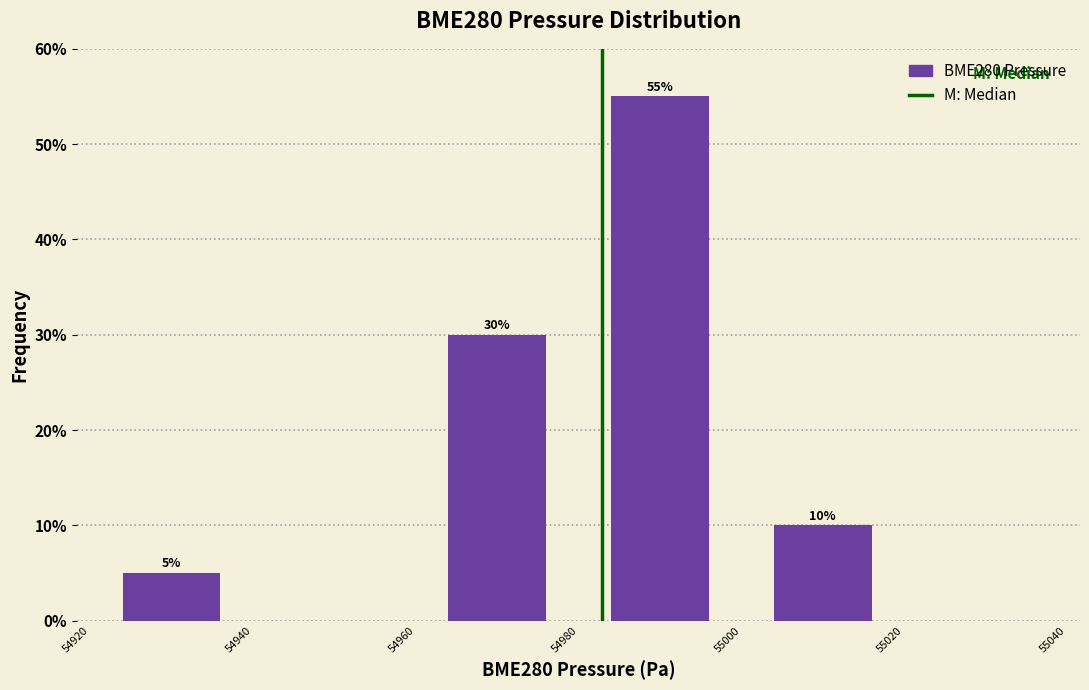

Which range on the x-axis has the tallest bar?

54980 to 55000